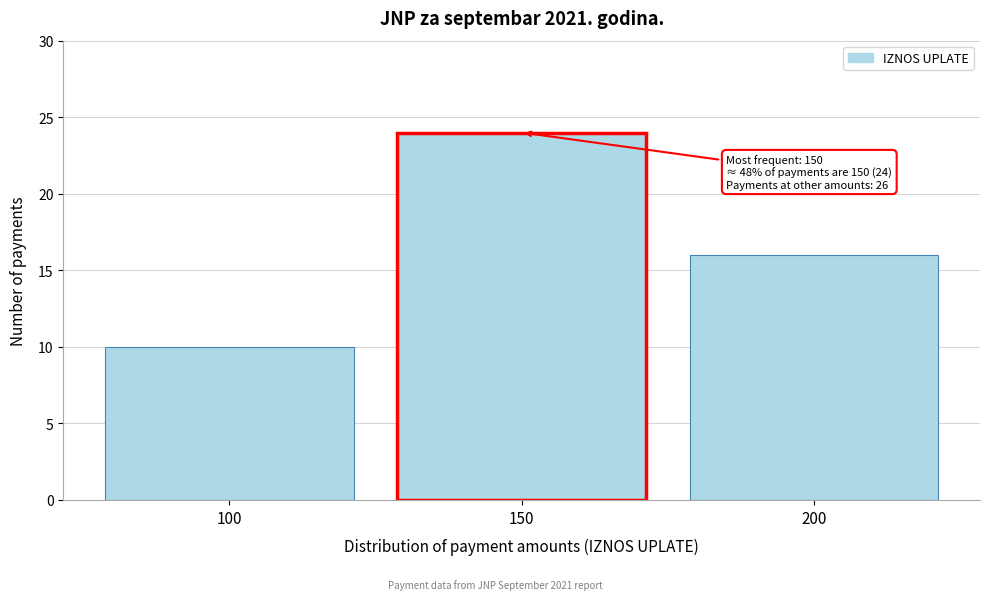

Which range on the x-axis has the tallest bar?

125 to 175